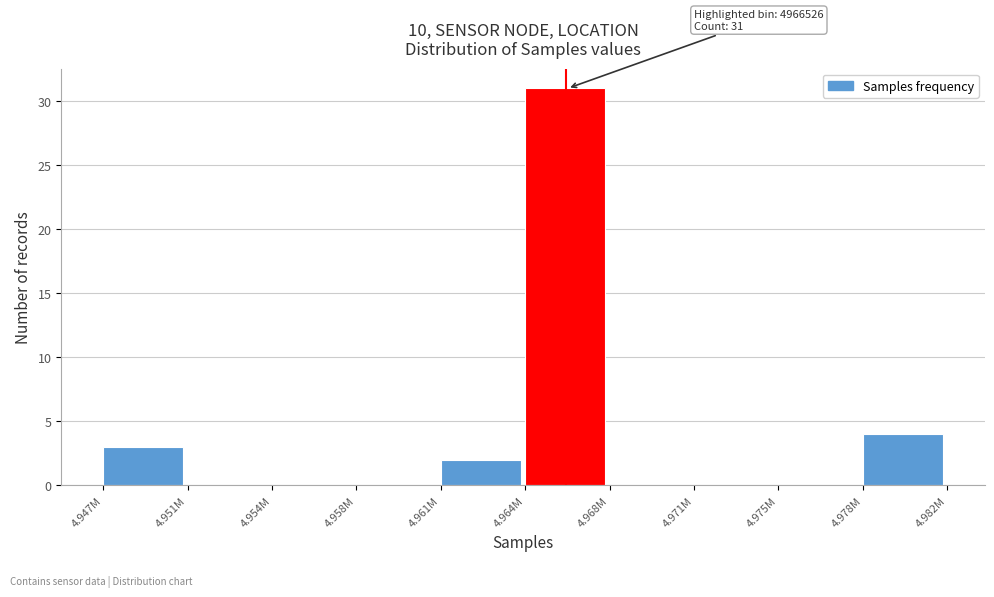

Reading left to right, extract all data points from this chart.

4.947M=3	4.951M=0	4.954M=0	4.958M=0	4.961M=2	4.964M=31	4.968M=0	4.971M=0	4.975M=0	4.978M=4